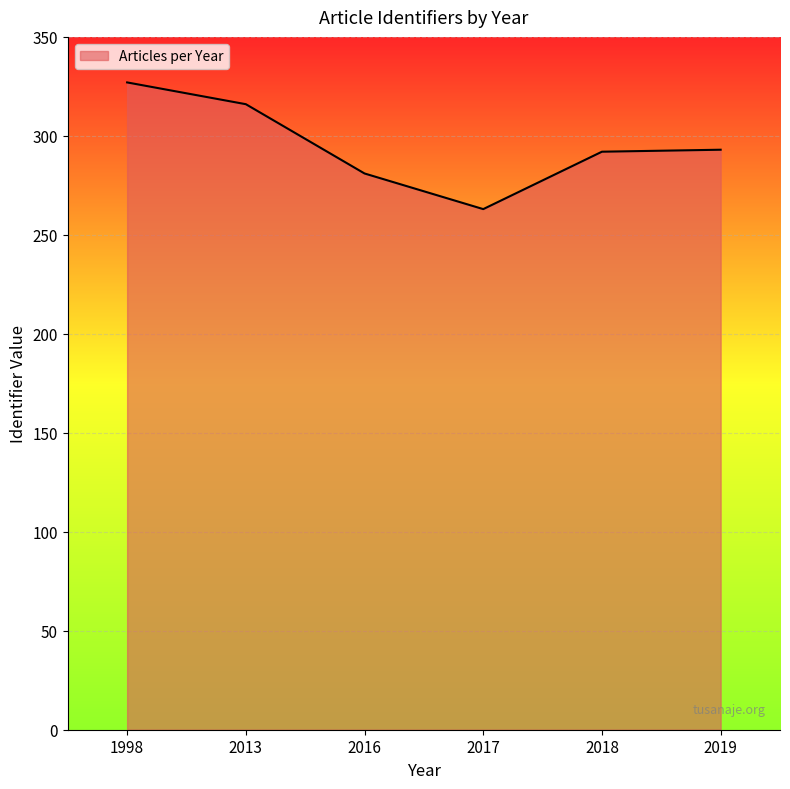

The value at 2013 is 477. True or false?

False